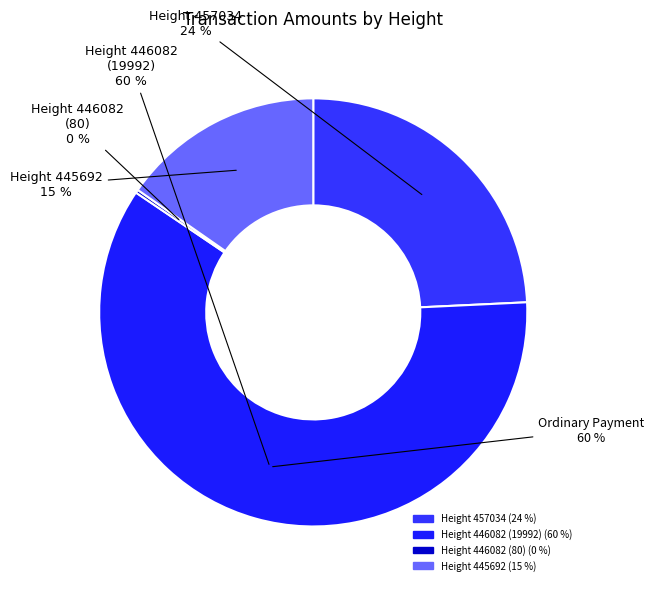

Count the number of slices in the pie.

4